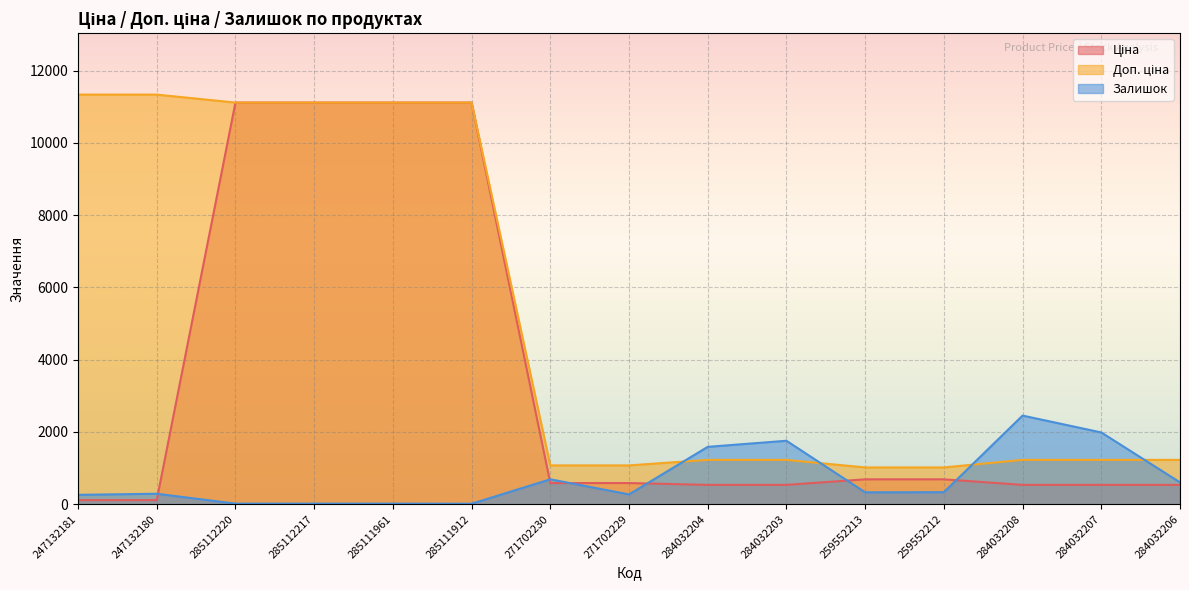

What is the label of the 6th point from the left?

285111912